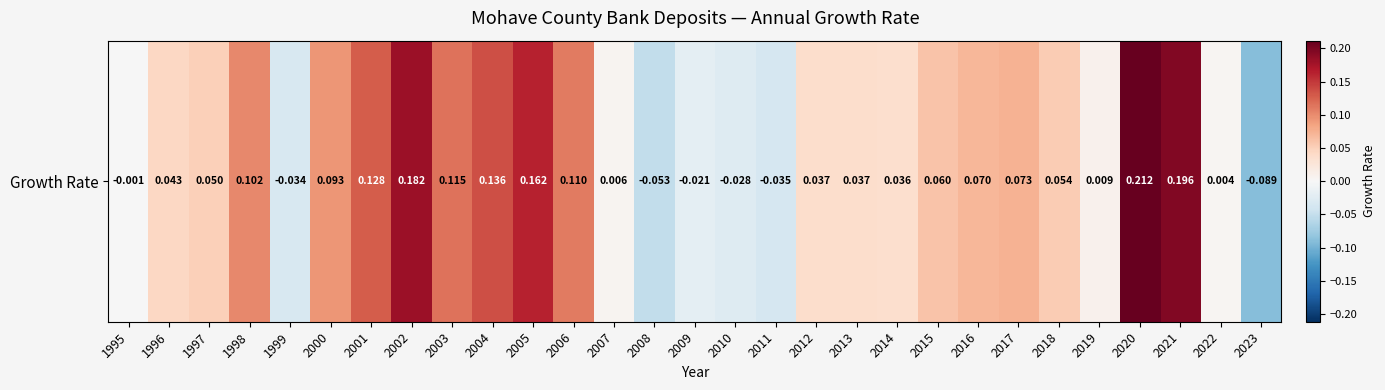

How many series are shown in this chart?

1